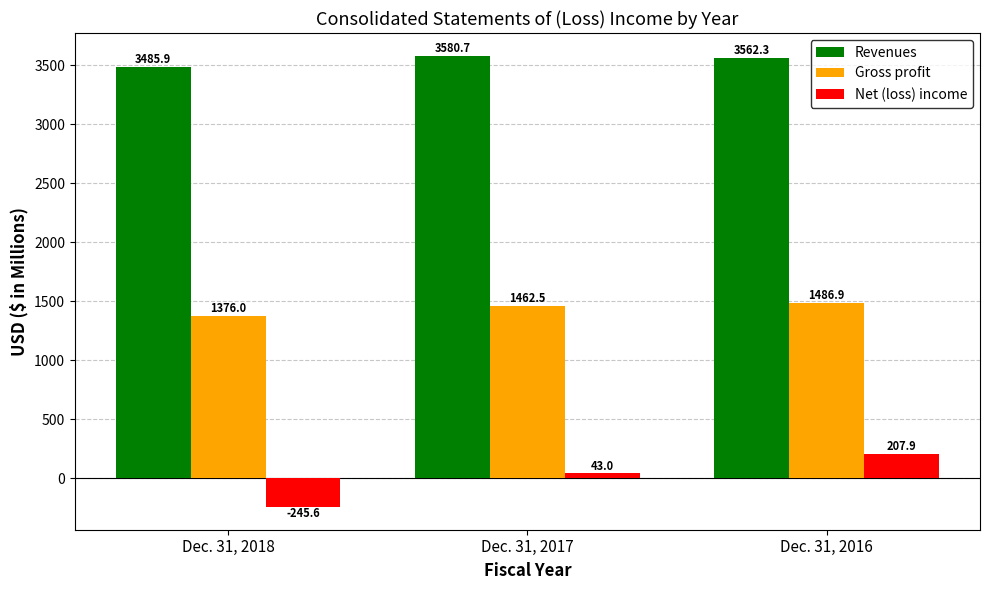

What is the average value of the Net (loss) income series?

1.8